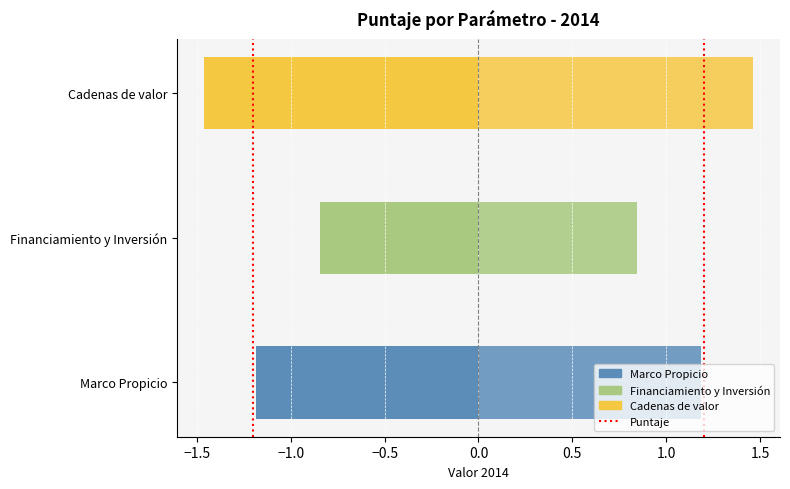

What is the value of the param (right) bar at the 2nd from the left?

0.8